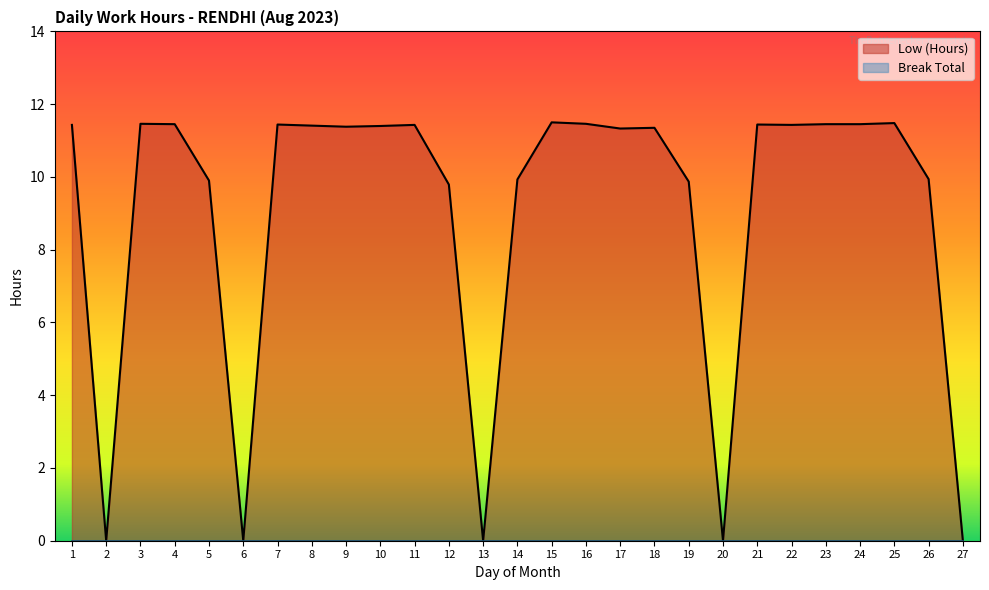

Reading left to right, transcribe all the data shown in this chart.

11.4	0.0	11.5	11.4	9.9	0.0	11.4	11.4	11.4	11.4	11.4	9.8	0.0	9.9	11.5	11.5	11.3	11.3	9.9	0.0	11.4	11.4	11.4	11.4	11.5	9.9	0.0